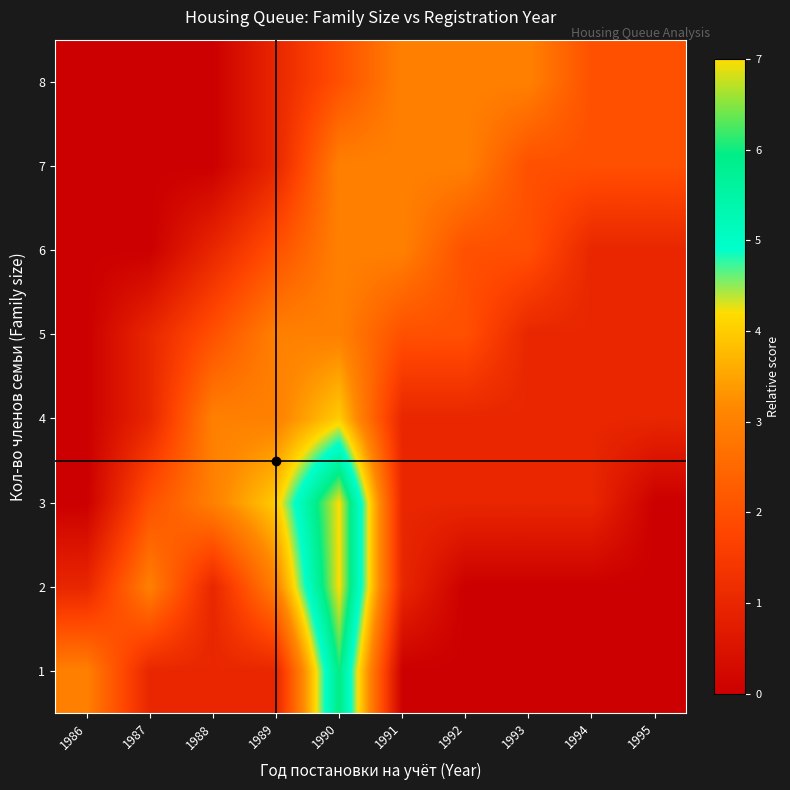

What is the spread (max minus min) of values at 1991?

3